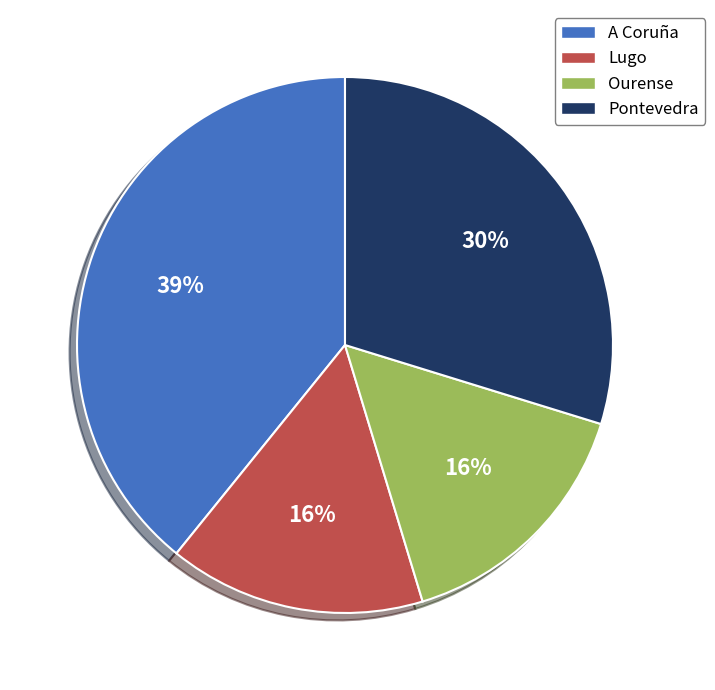

True or false: Pontevedra accounts for 42% of the total.

False